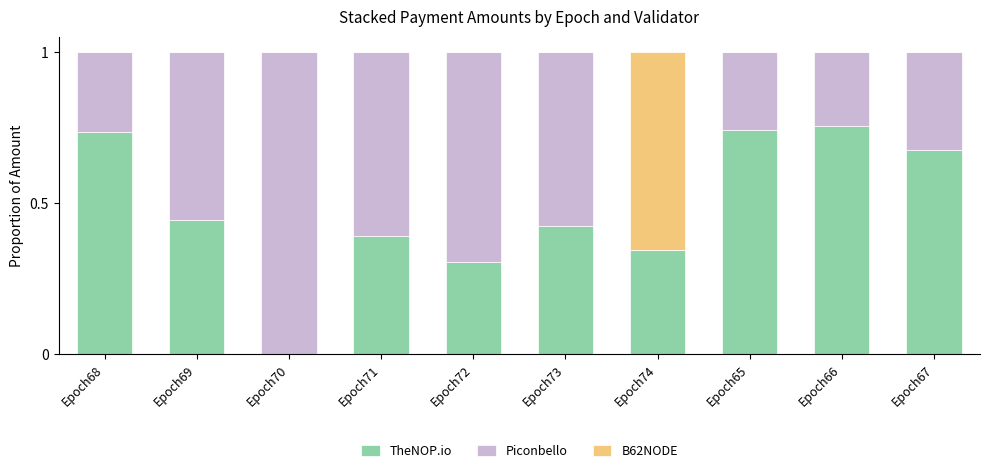

The TheNOP.io series shows 0.4 at Epoch69. True or false?

True